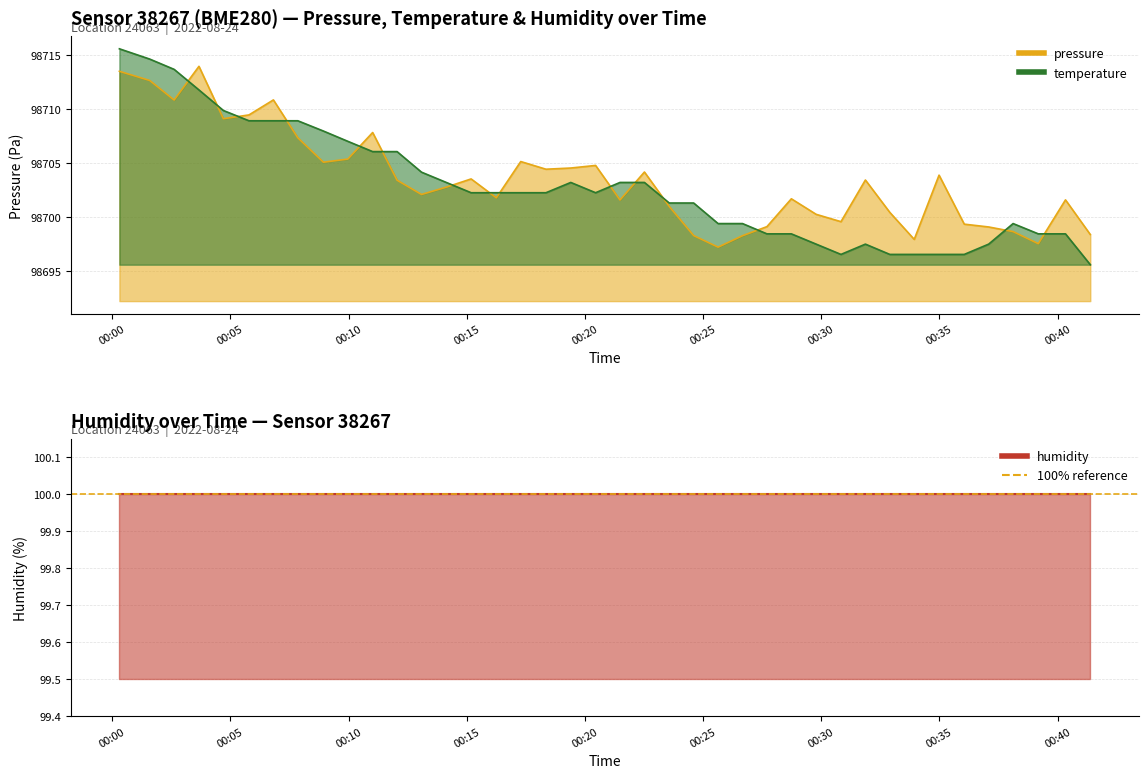

What is the difference between the second highest and second lowest values in the pressure series?

16.0